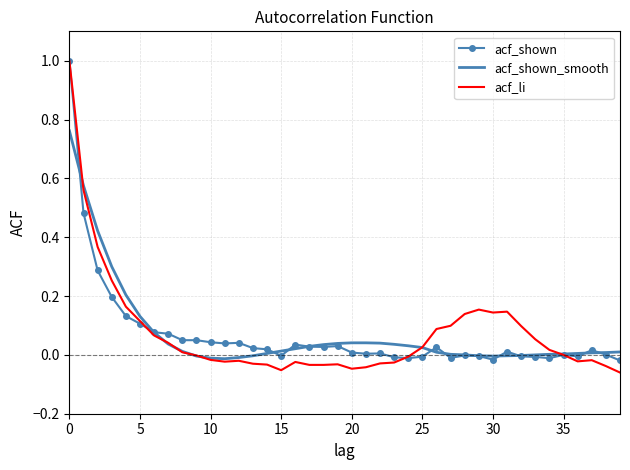

What is the maximum value for acf_li?

1.0